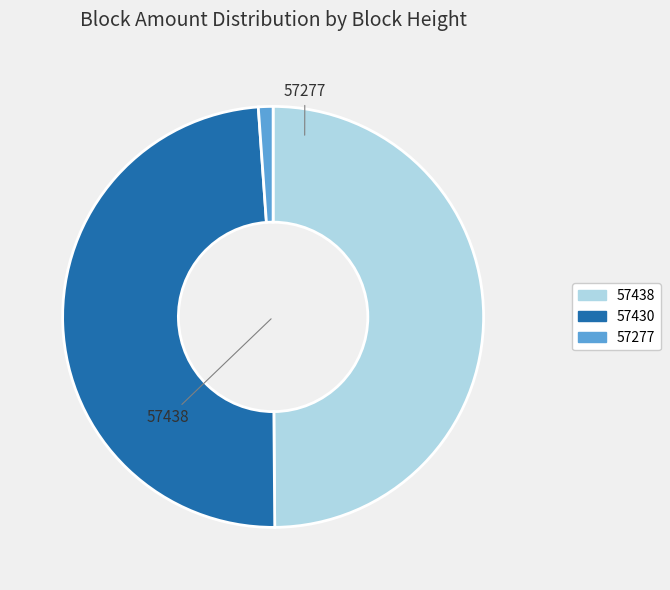

Does 57277 account for over 50% of the chart?

No